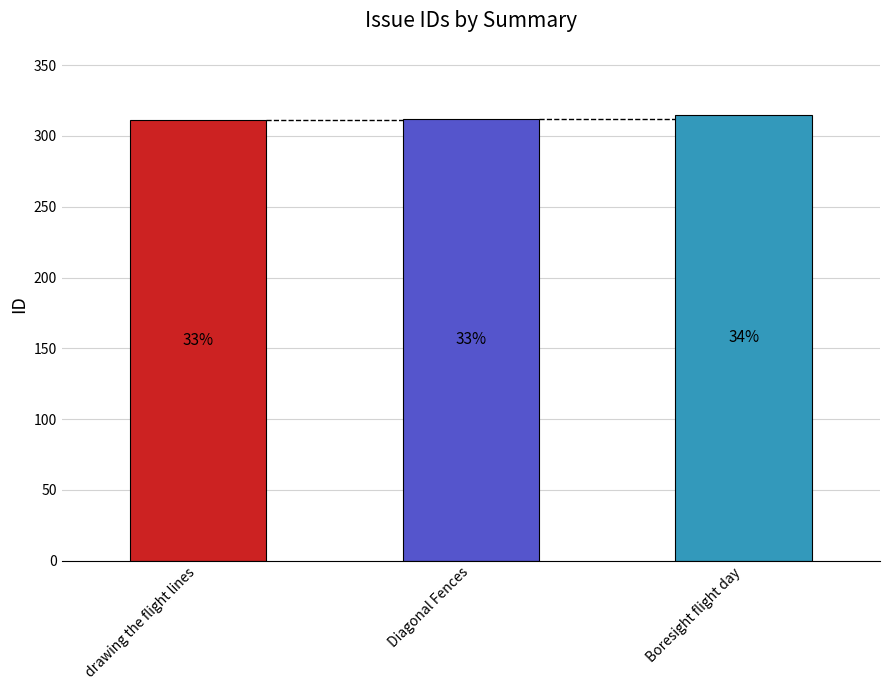

Are the bars horizontal?

No